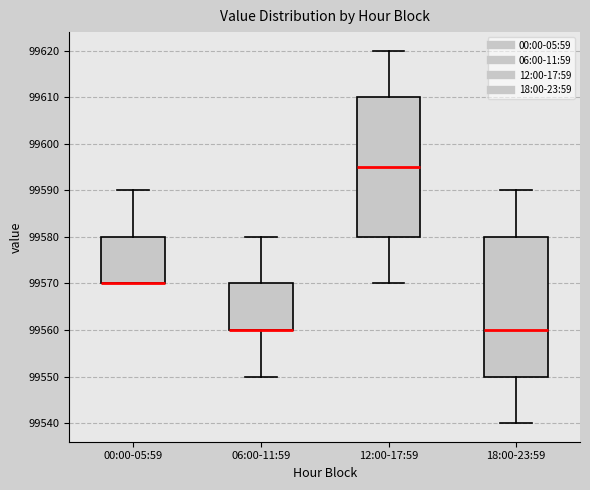

Where does the lower whisker of the box for 18:00-23:59 end on the y-axis? The values are not printed on the chart, so give them approximately, as read against the axis.

99540